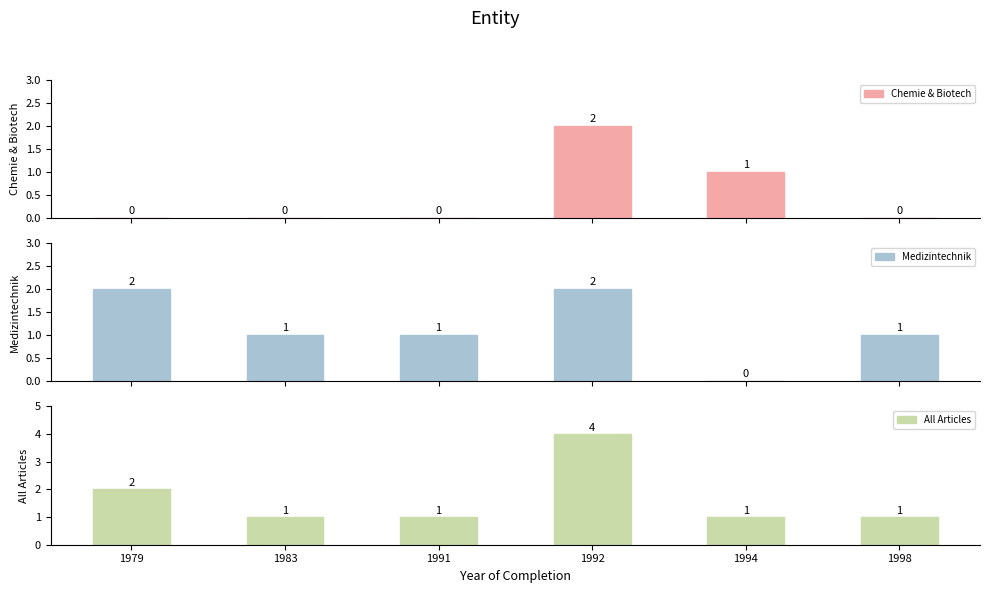

Reading left to right, transcribe all the data shown in this chart.

Chemie & Biotech: 1979=0	1983=0	1991=0	1992=2	1994=1	1998=0
Medizintechnik: 1979=2	1983=1	1991=1	1992=2	1994=0	1998=1
All Articles: 1979=2	1983=1	1991=1	1992=4	1994=1	1998=1